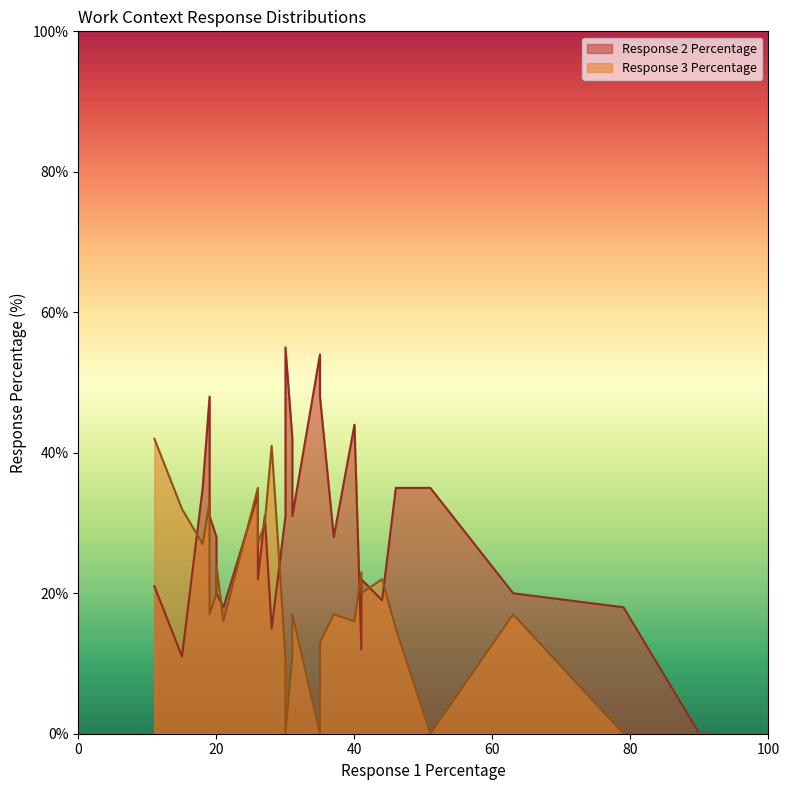

How many lines are shown in the chart?

2